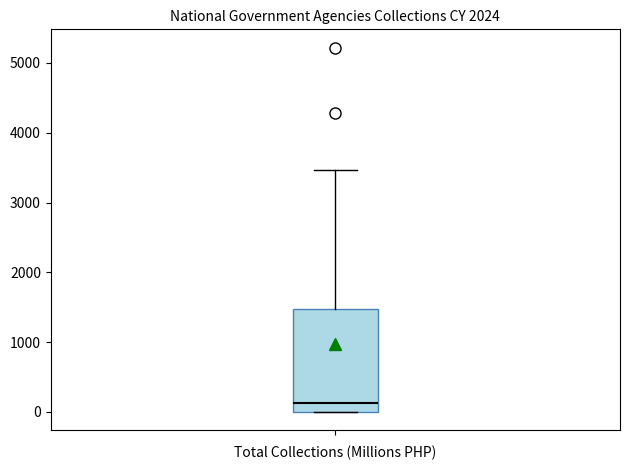

Read this box plot against the y-axis: the position of the median line, the range covered by the box, and the ends of both whiskers. The values are not printed on the chart, so give them approximately, as read against the axis.

median 100, box 0 to 1500, whiskers 0 to 3500